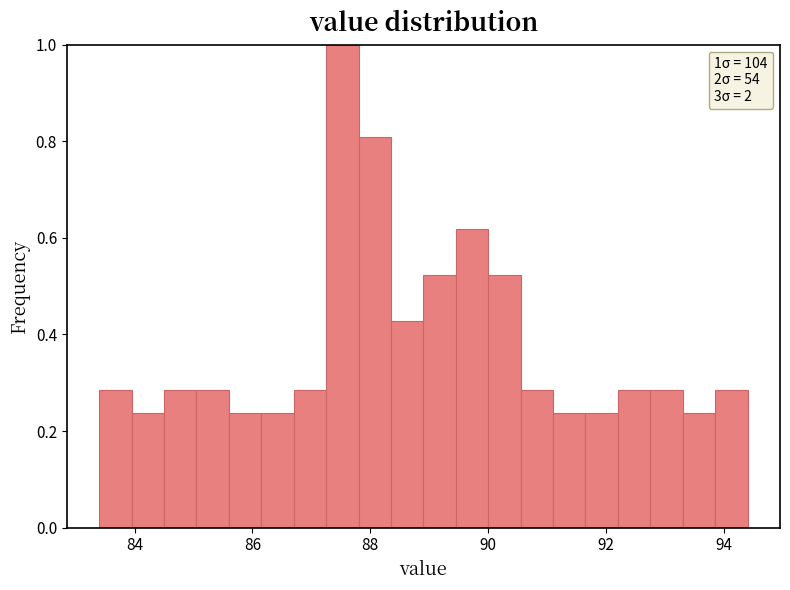

Read against the x-axis, roughly where is the centre of the tallest bar?

87.6